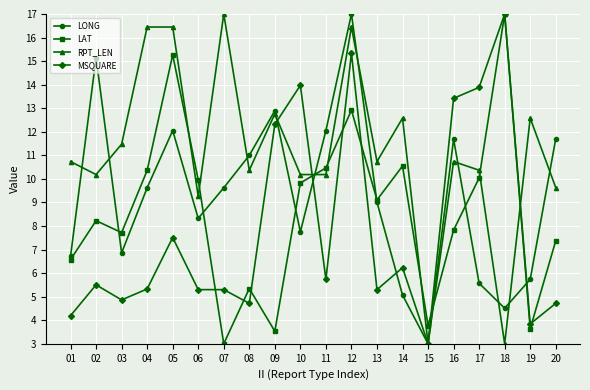

Which series has the largest total across all categories?

RPT_LEN